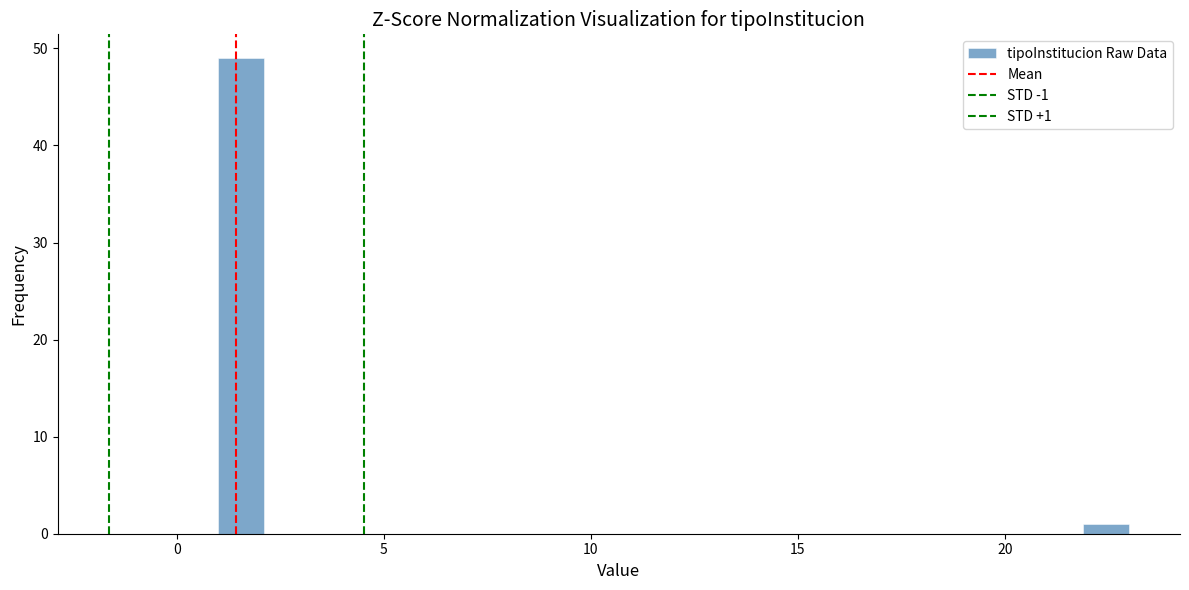

Around what value on the x-axis is the tallest bar? Give the approximate position of its centre, as read against the axis.

1.5